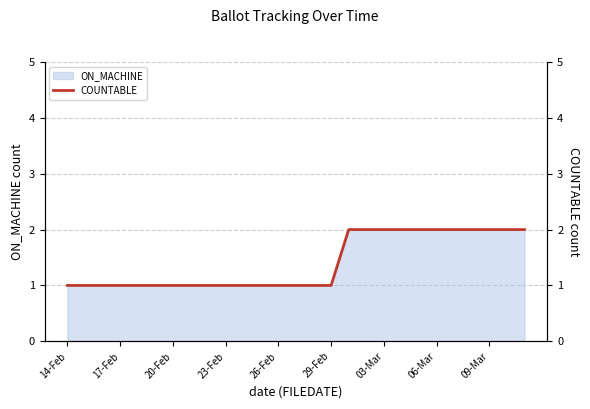

Reading right to left, what are all the values shown in this chart?

2	2	2	2	2	2	2	2	2	2	2	1	1	1	1	1	1	1	1	1	1	1	1	1	1	1	1